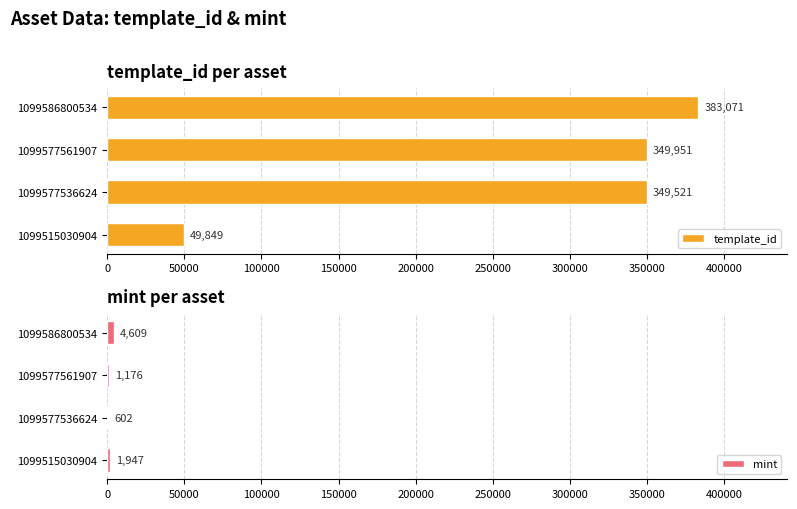

How many groups of bars are there?

4